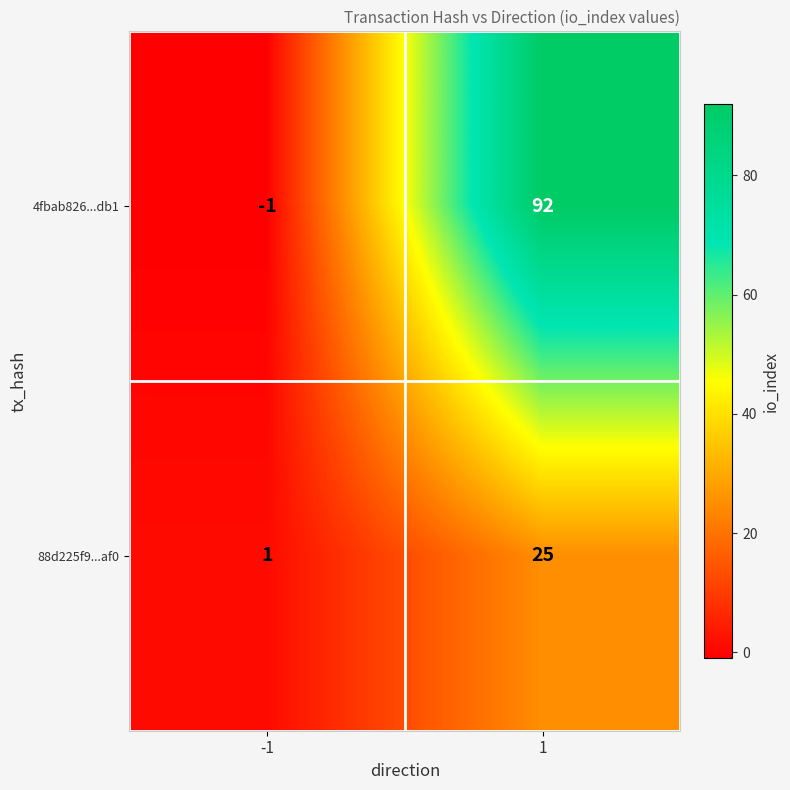

What is the sum of the 4fbab826...db1 values at 1 and -1?

91